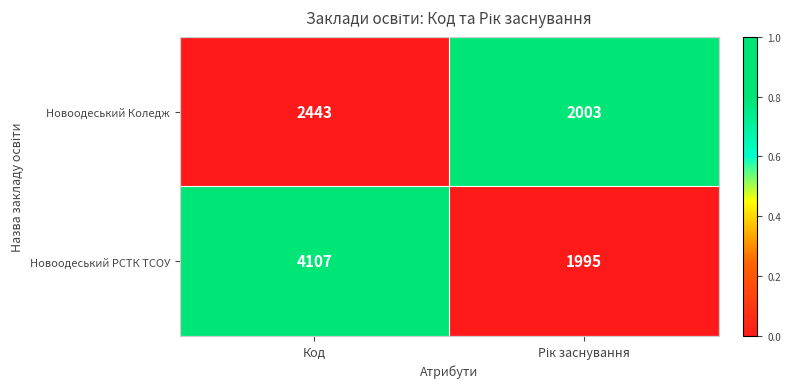

List the series in order of their overall mean, highest first.

Новоодеський РСТК ТСОУ, Новоодеський Коледж